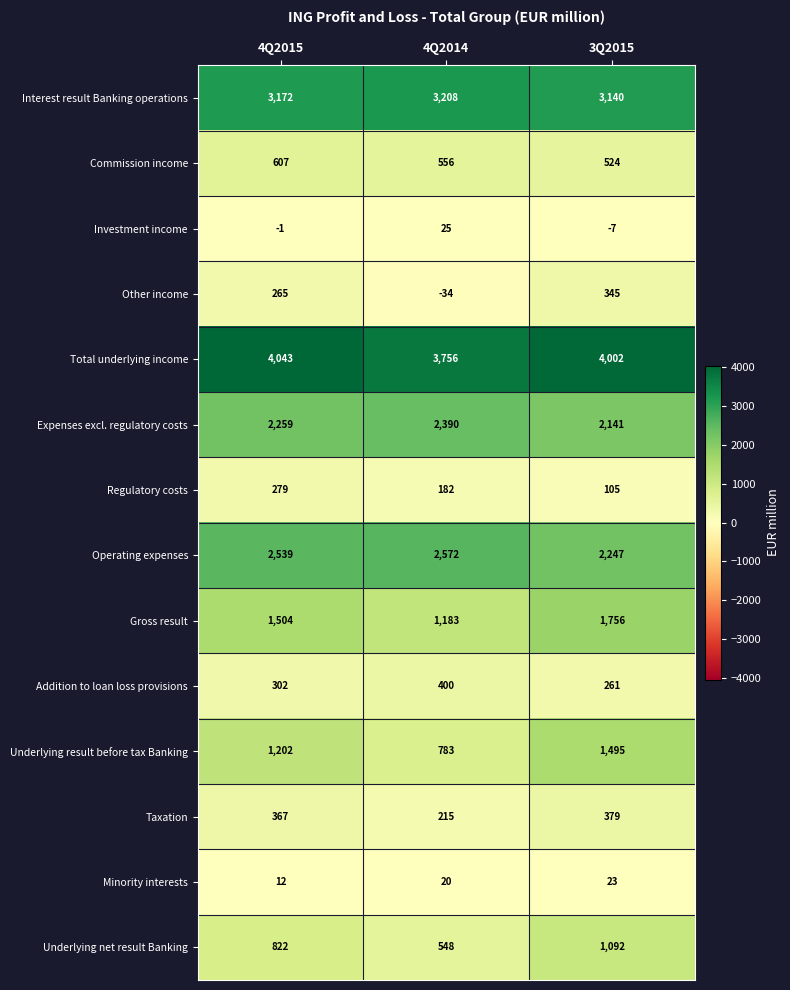

Count the Underlying result before tax Banking values in the range 783 to 1495.

3